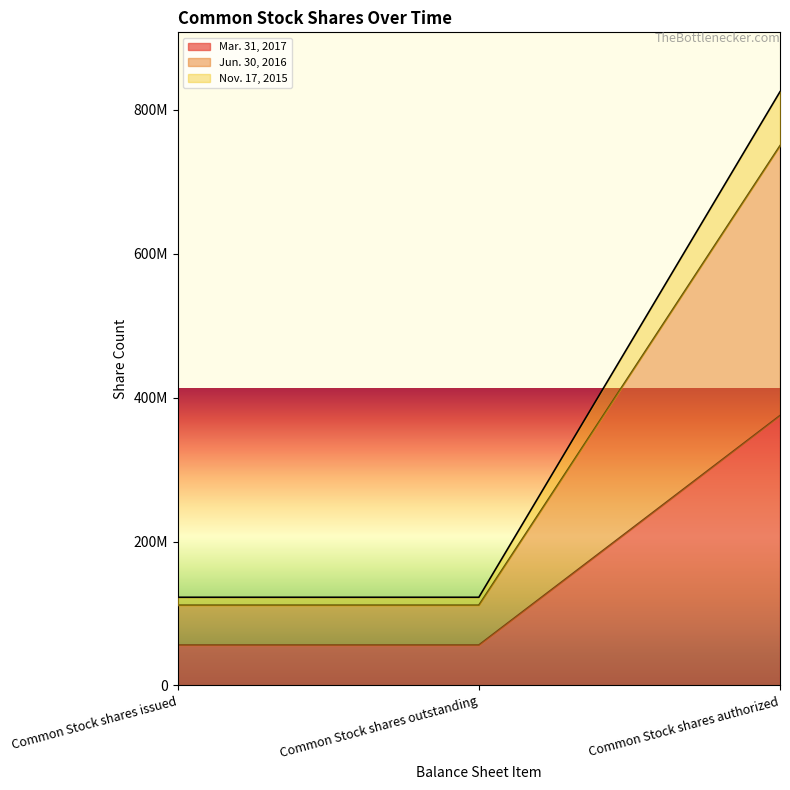

What is the total value across all series at Common Stock shares issued?

290238855